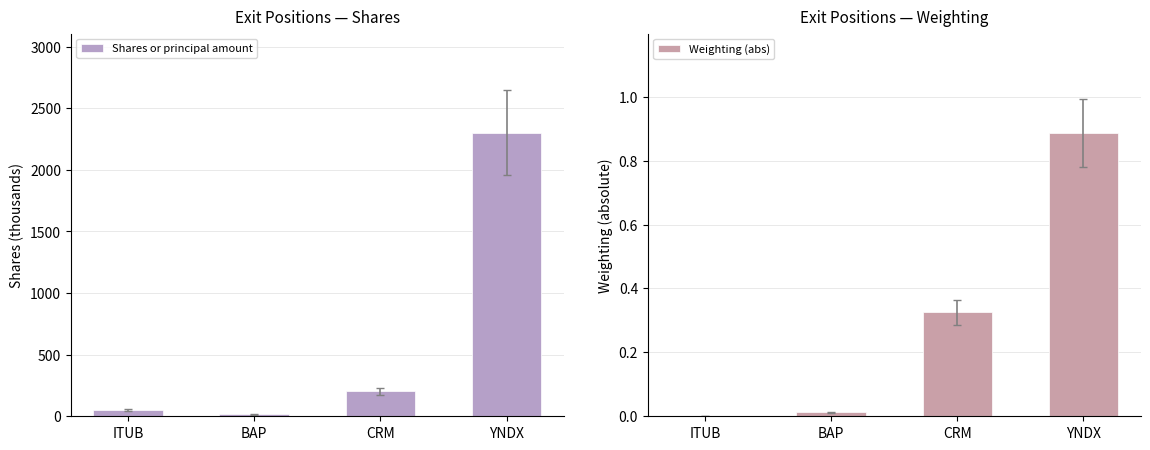

Rank the series by their average value, from lowest to highest.

Weighting (abs), Shares or principal amount